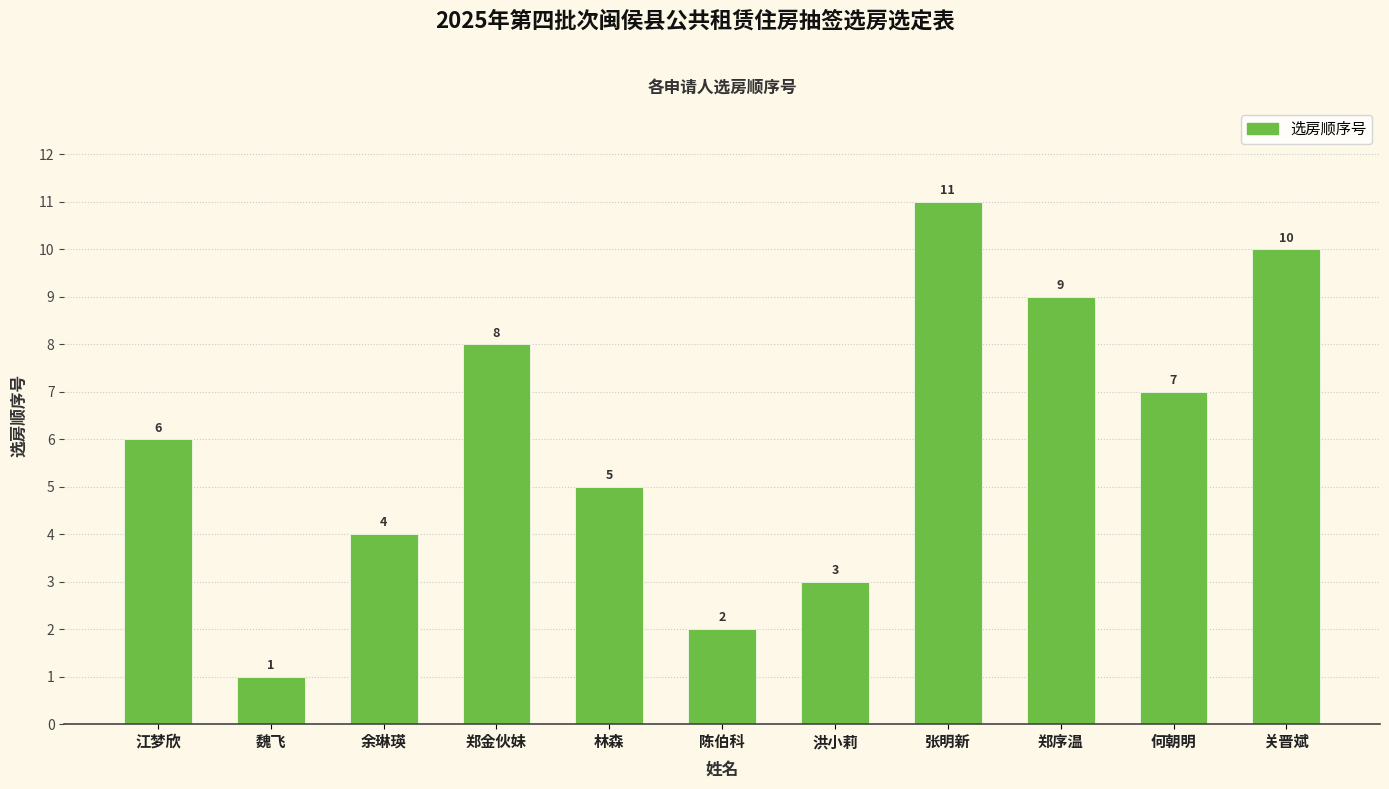

How many data points does each series have?

11